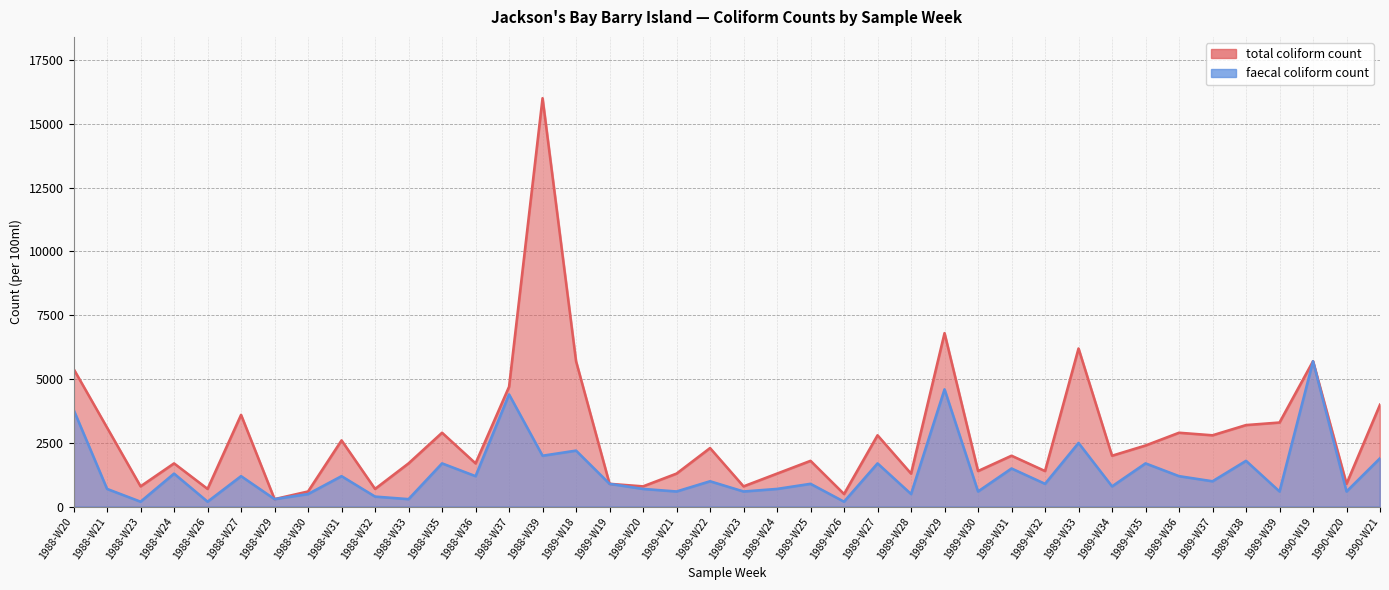

True or false: total coliform count and faecal coliform count intersect in this chart.

False